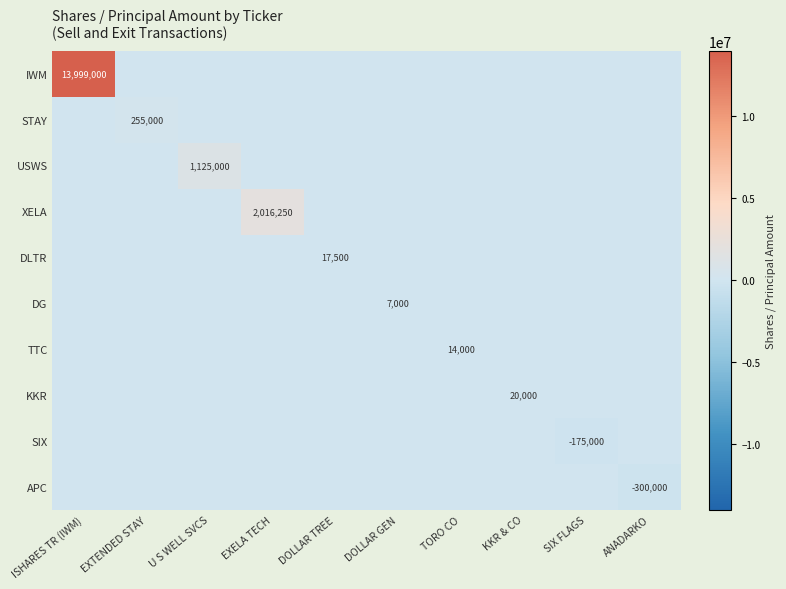

Is the value of APC at EXELA TECH greater than the value of XELA at KKR & CO?

No